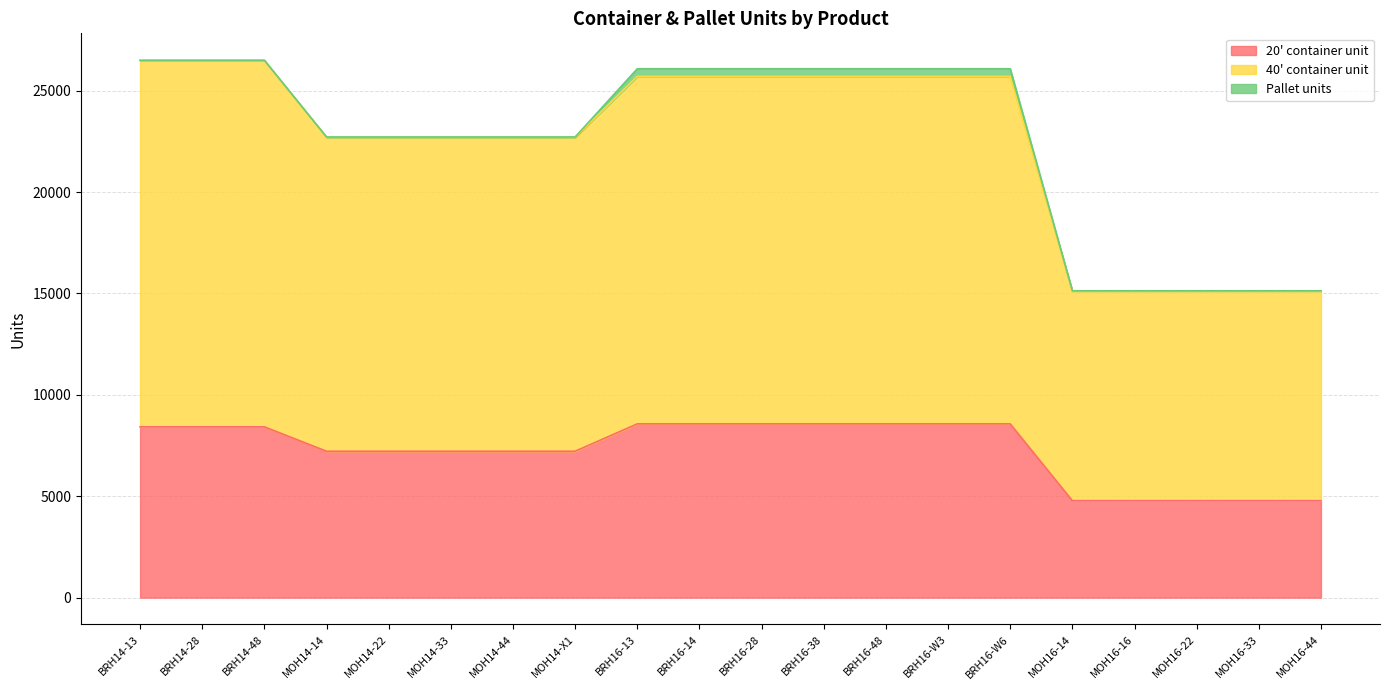

Which category has the lowest value across all series?

MOH16-14